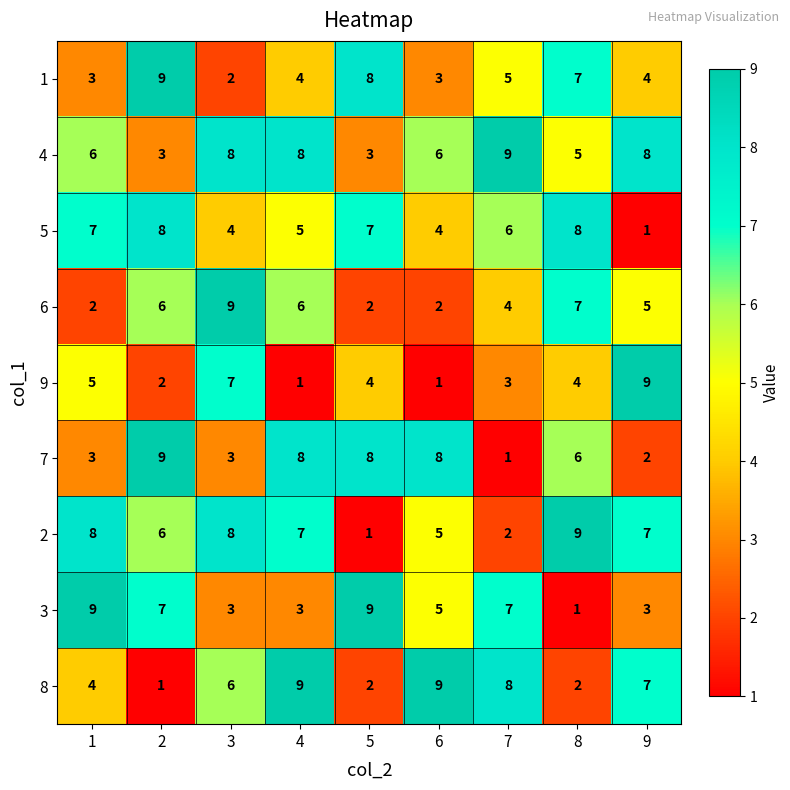

True or false: 3 has a value of 7 at 7.

True